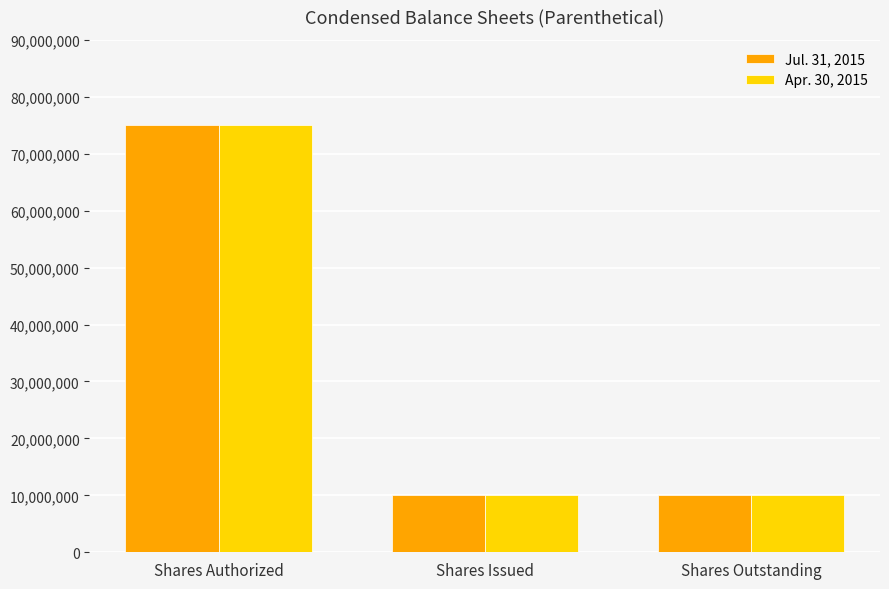

Reading left to right, extract all data points from this chart.

Jul. 31, 2015: Shares Authorized=75000000	Shares Issued=10014745	Shares Outstanding=10014745
Apr. 30, 2015: Shares Authorized=75000000	Shares Issued=10014745	Shares Outstanding=10014745